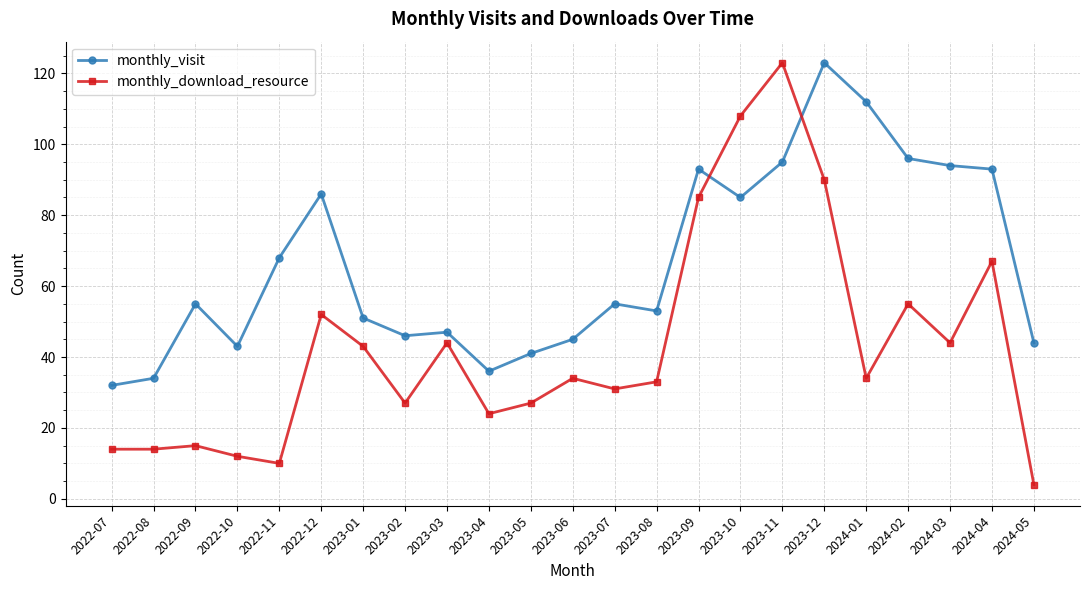

Which series has the largest range (max minus min)?

monthly_download_resource